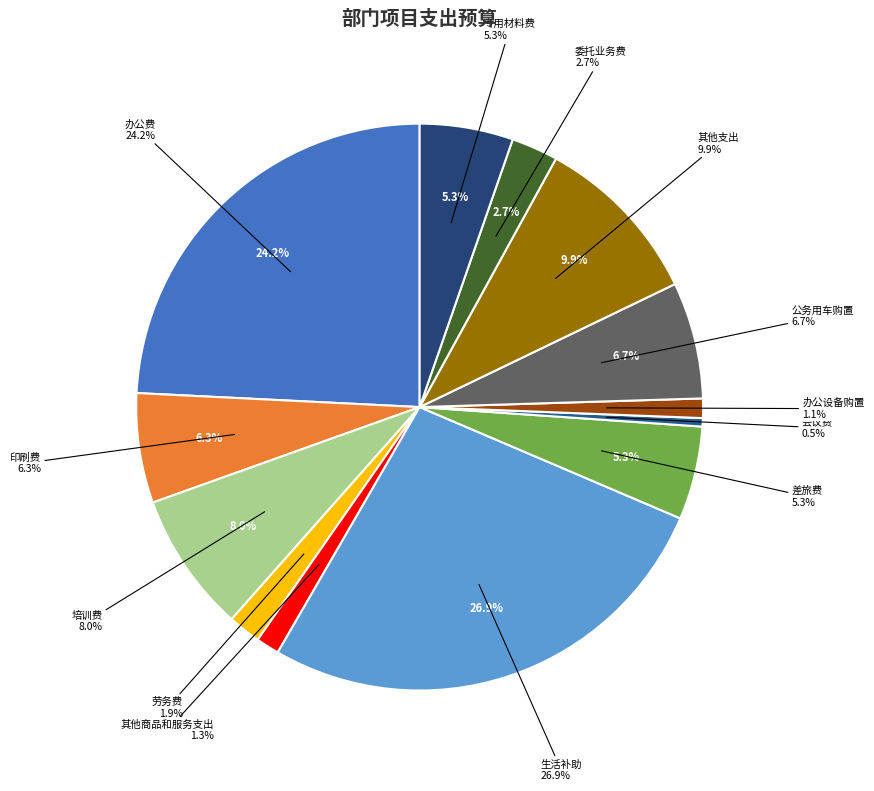

What percentage is NOT represented by 其他支出?

90.1%